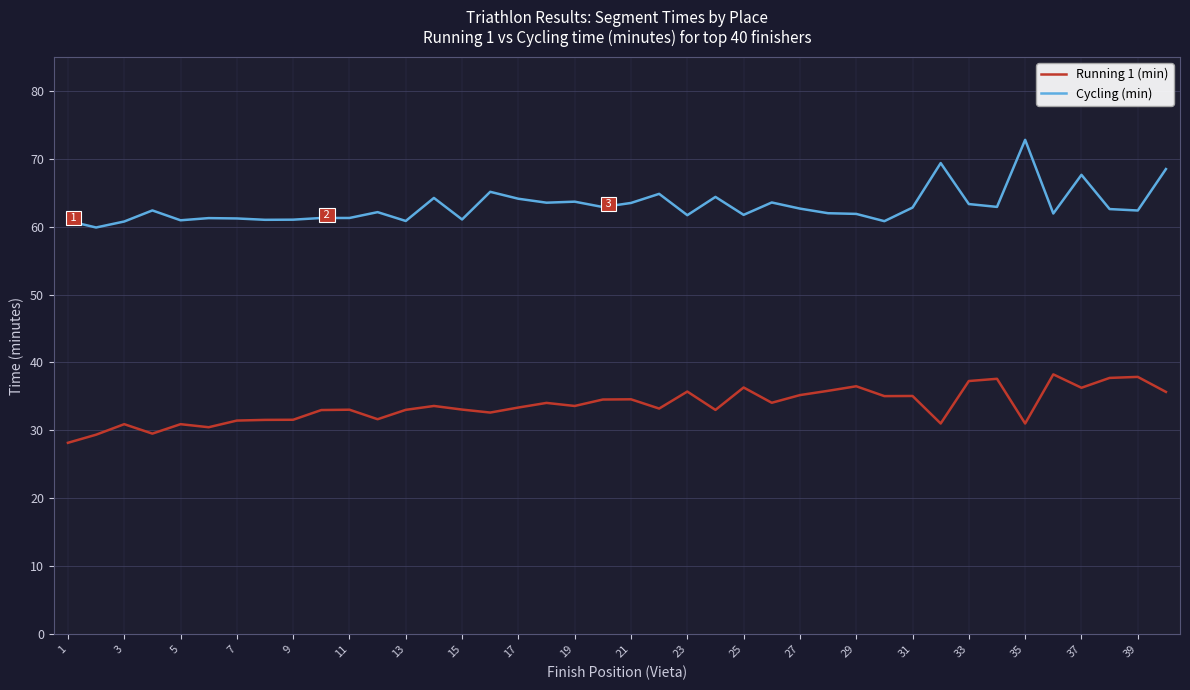

In Running 1 (min), how many points are lower than both neighbors (excluding endpoints)?

12